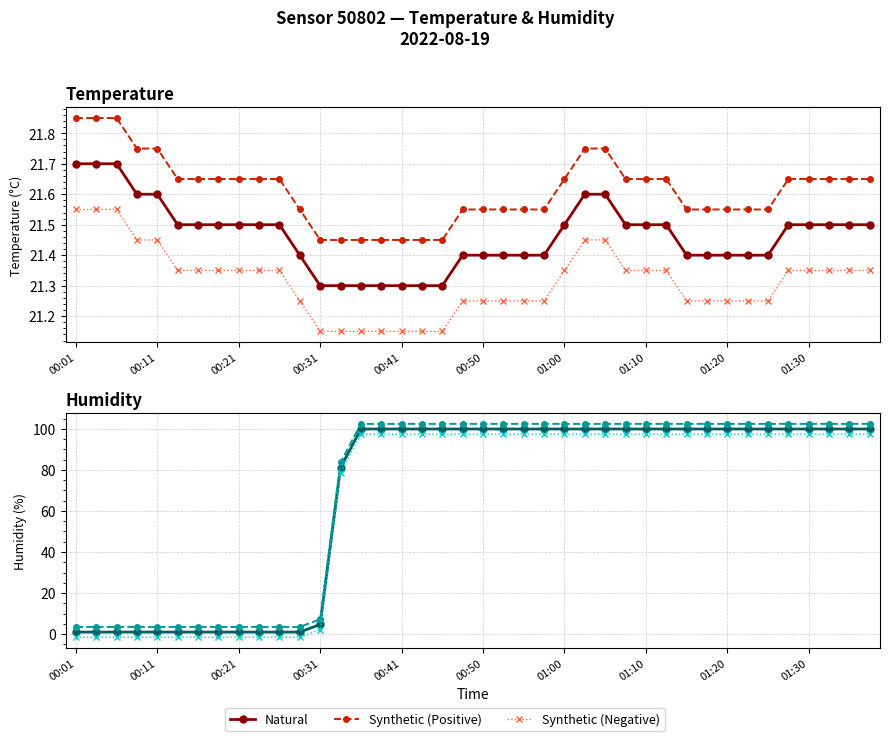

The value of Synthetic (Negative) at 01:30 is -2.2. True or false?

False